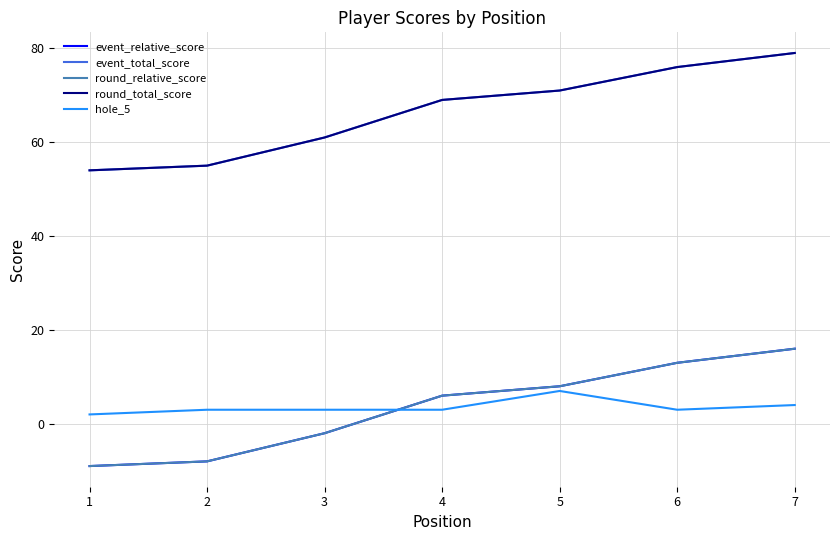

Which series has the largest total across all categories?

event_total_score